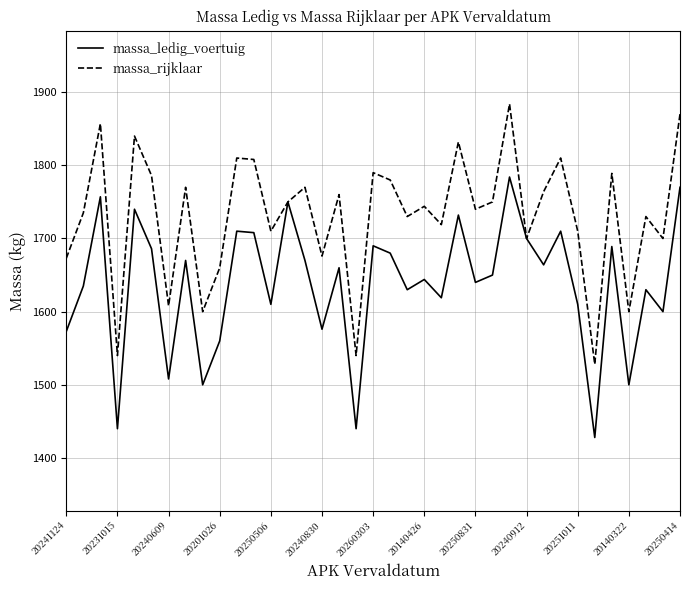

What is the difference between the maximum and minimum values in the massa_rijklaar series?

356